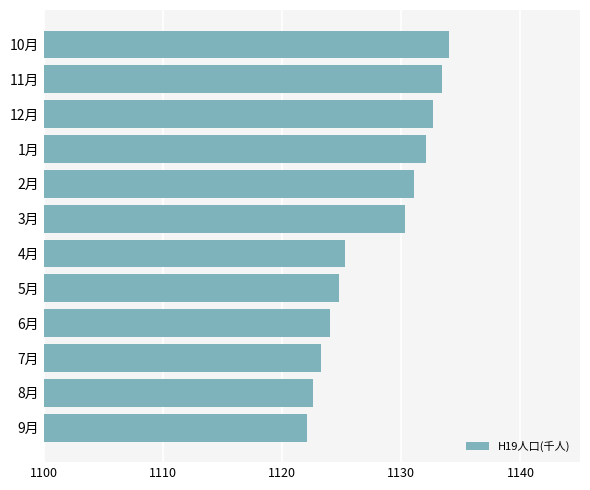

List the labels in order of value, largest first.

10月, 11月, 12月, 1月, 2月, 3月, 4月, 5月, 6月, 7月, 8月, 9月